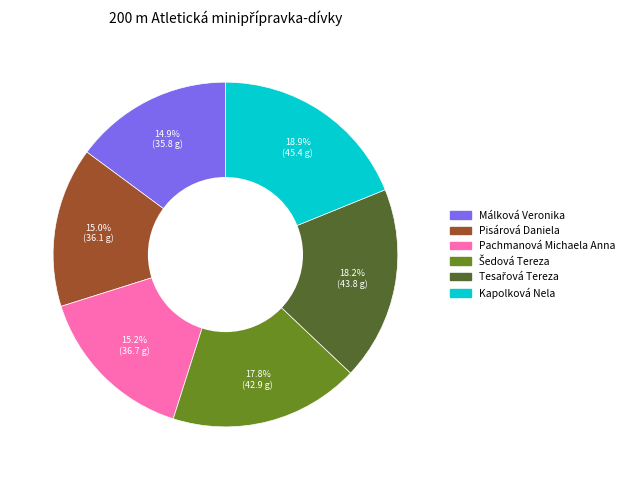

To the nearest percent, what is the average slice percentage?

17%